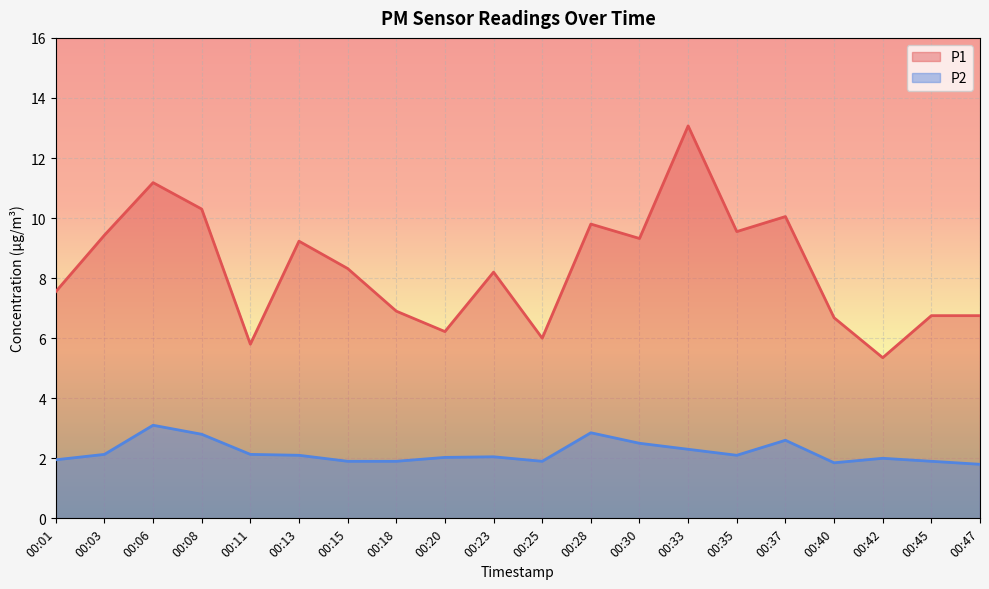

How many values in the P1 series exceed 8?

11